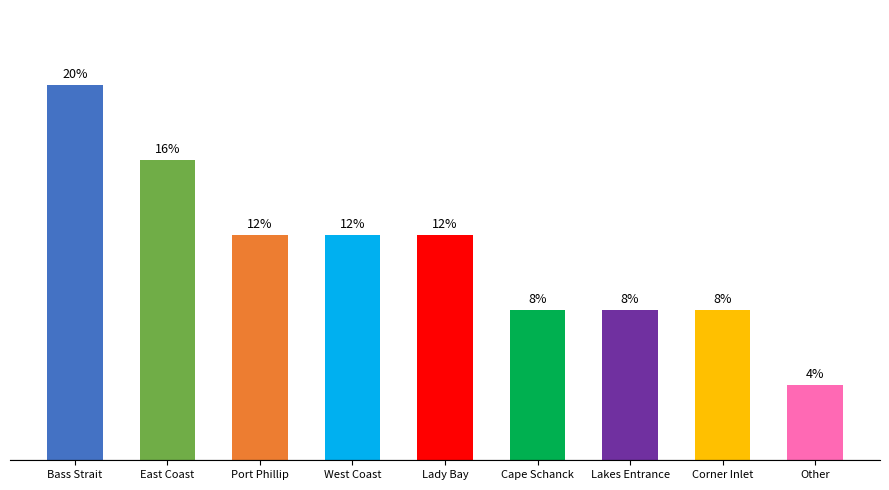

Are the bars horizontal?

No